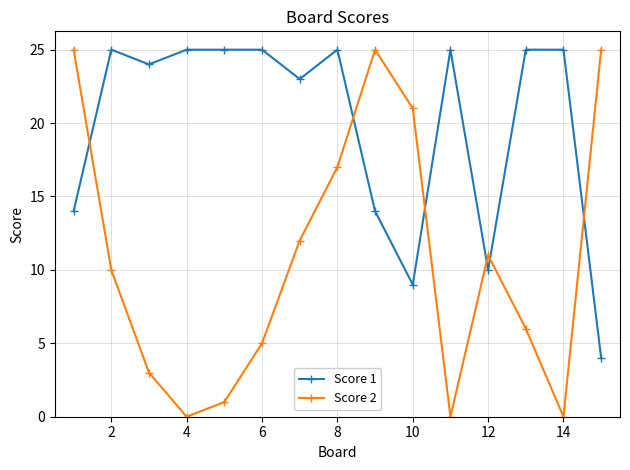

In Score 2, how many points are higher than both neighbors (excluding endpoints)?

2